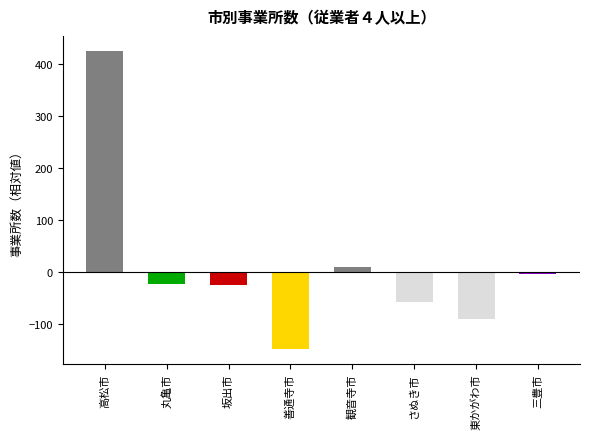

At which label is the value closest to 139?

観音寺市